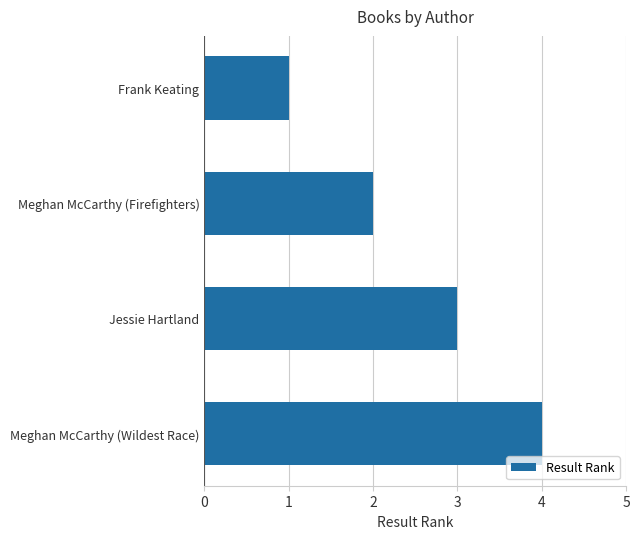

What is the sum of all values?

10